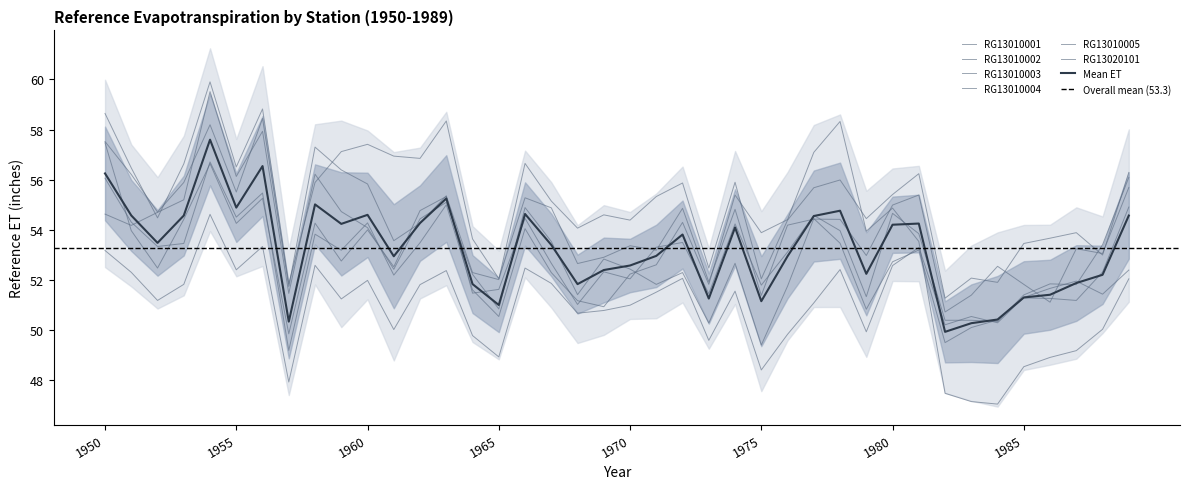

Rank the categories by RG13010001 value from lowest to highest.

1957, 1975, 1965, 1973, 1964, 1976, 1979, 1961, 1982, 1984, 1983, 1968, 1969, 1970, 1977, 1952, 1959, 1985, 1988, 1971, 1974, 1986, 1962, 1953, 1967, 1987, 1960, 1972, 1951, 1963, 1989, 1955, 1978, 1966, 1980, 1958, 1950, 1981, 1956, 1954